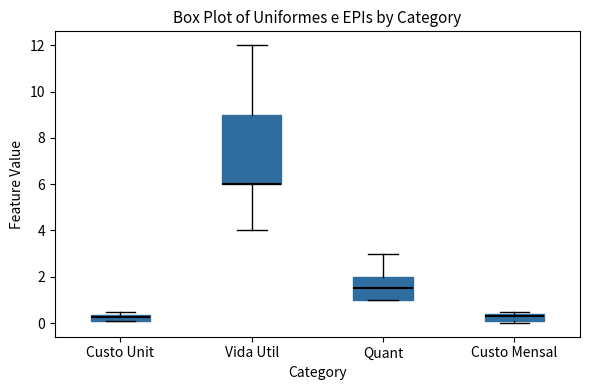

Comparing the boxes themselves (not the whiskers), which one is the tallest?

Vida Util